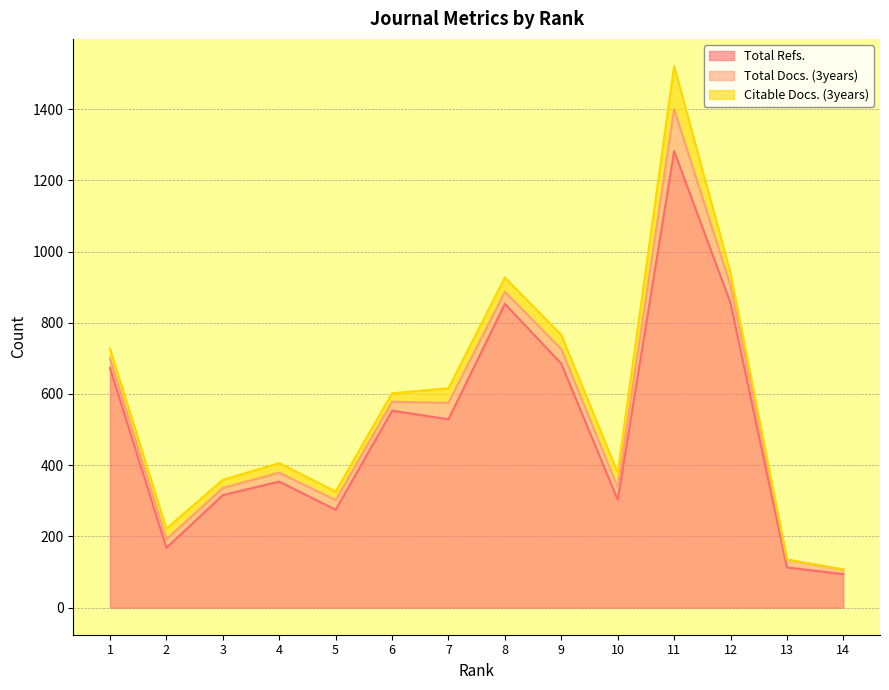

How many lines are shown in the chart?

3